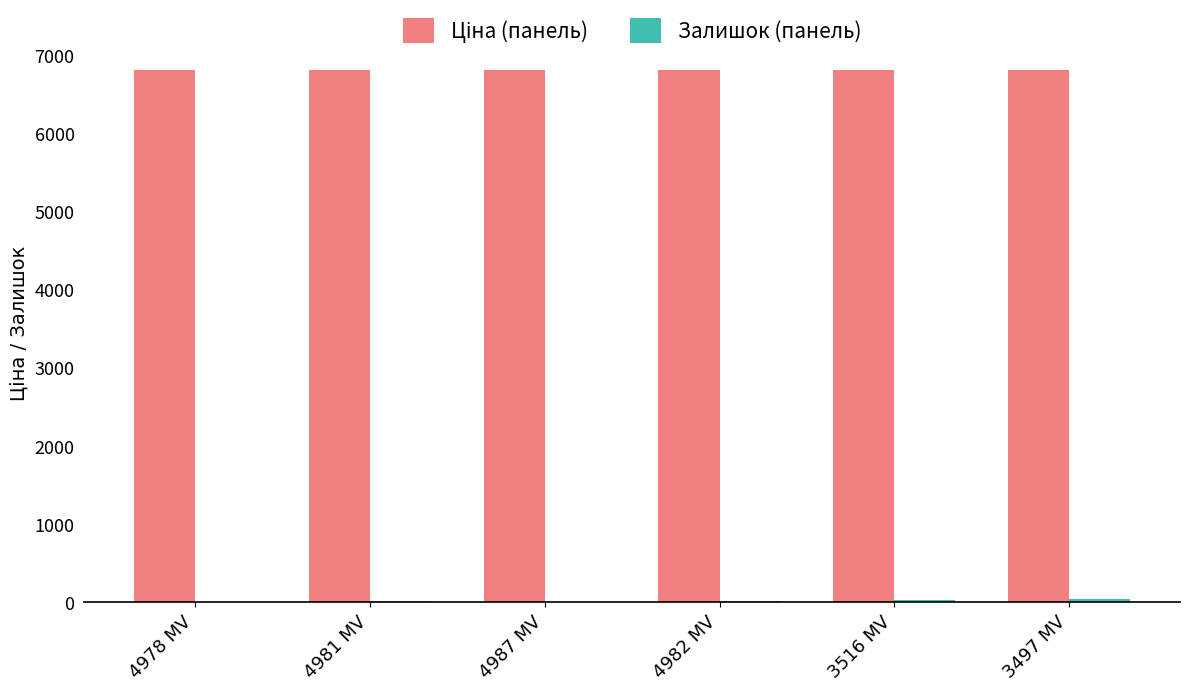

What is the difference between the maximum and minimum values in the Залишок (панель) series?

40.0